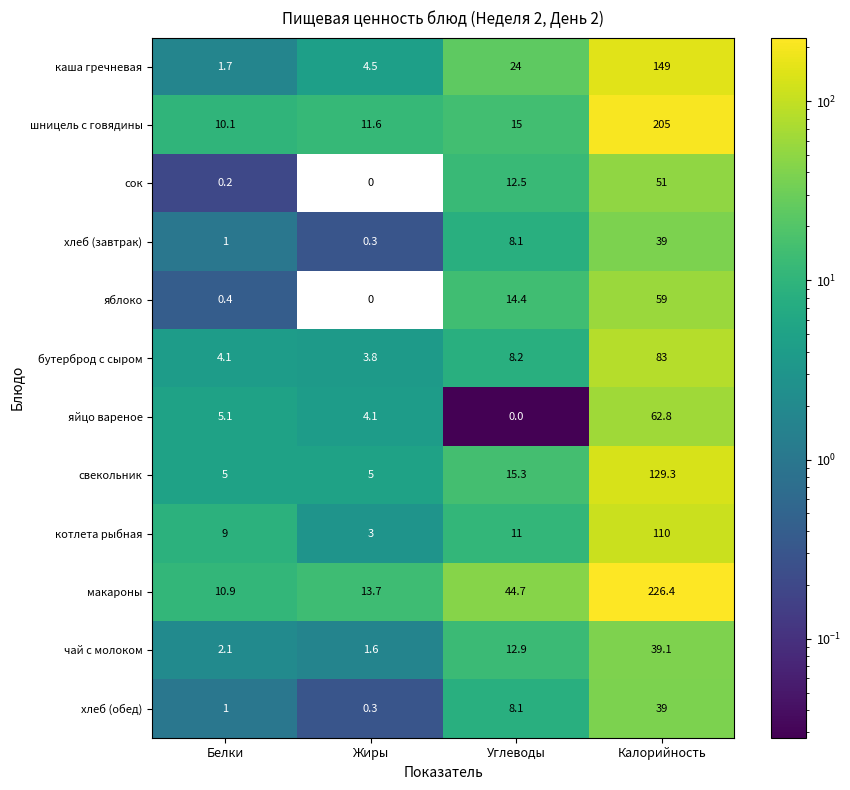

Where is макароны nearest to the value 118?

Углеводы